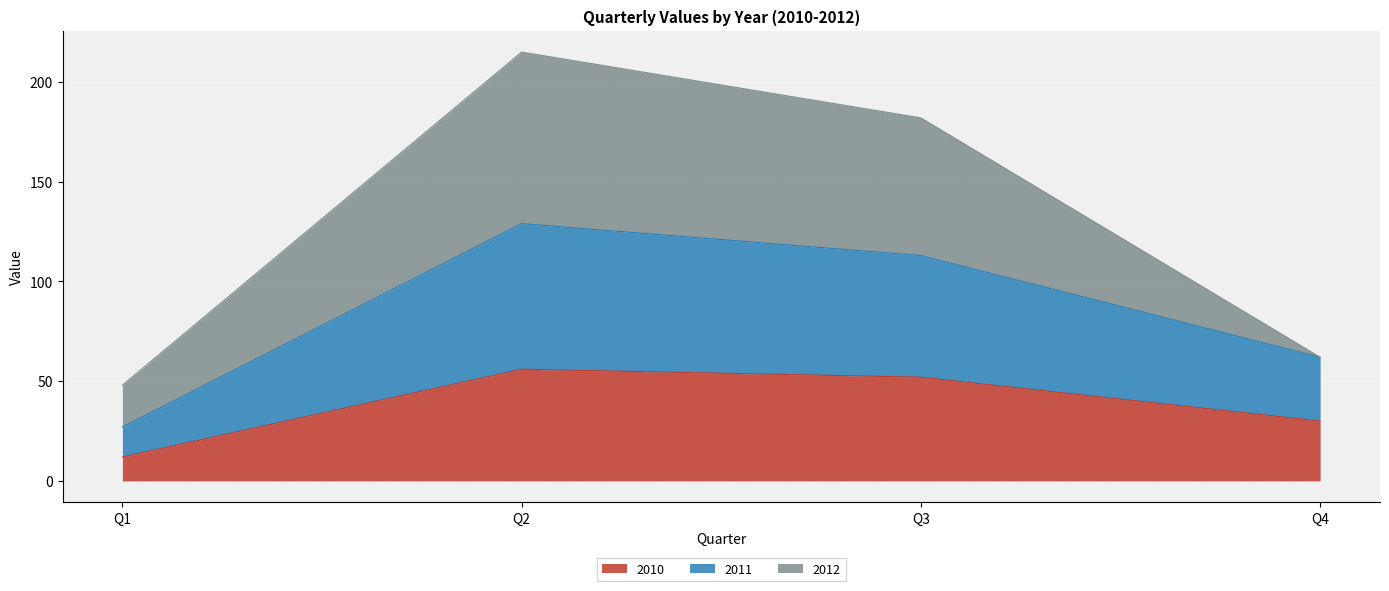

True or false: 2010 and 2011 cross at least once.

False